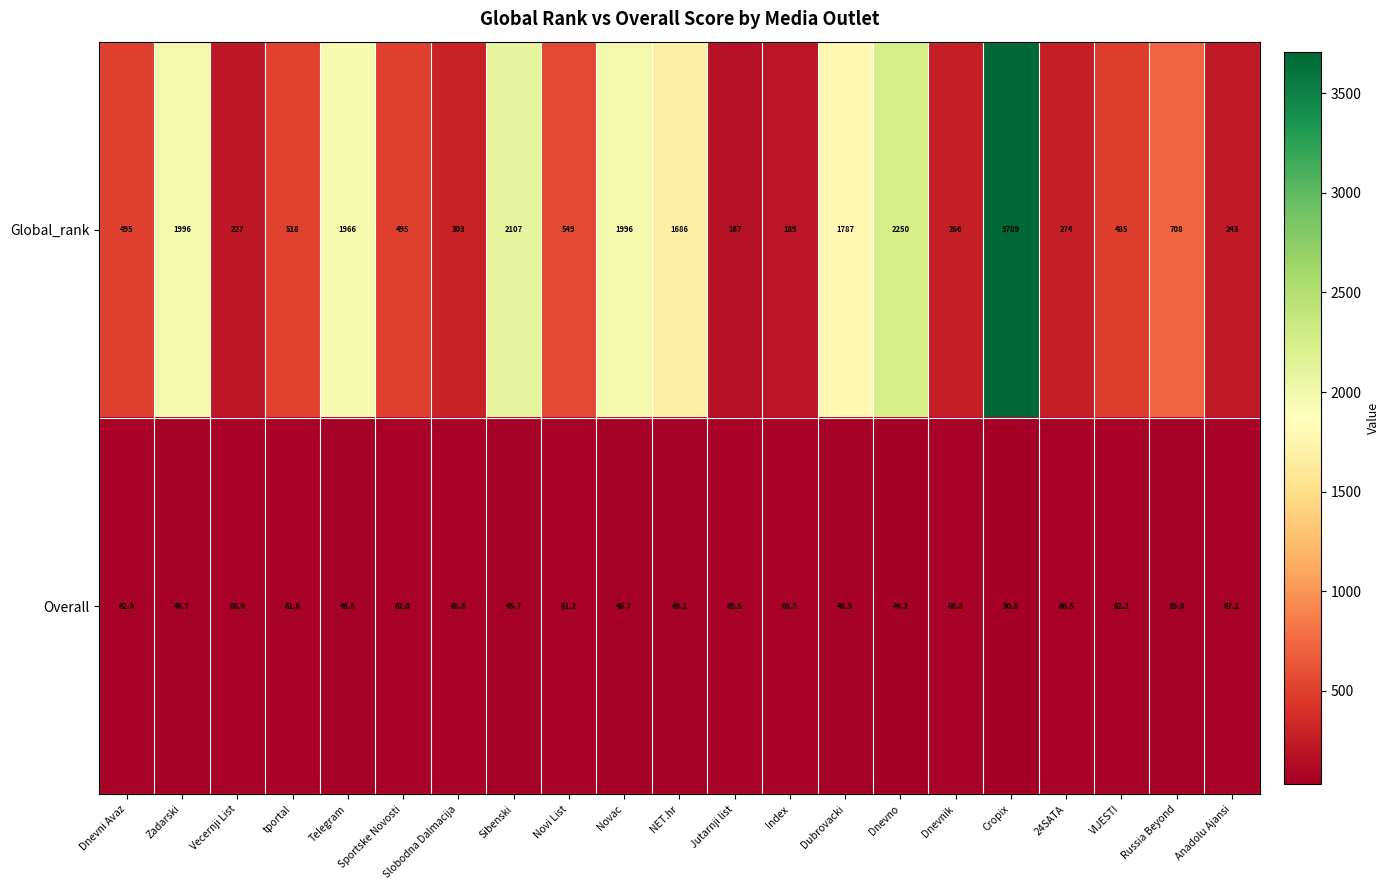

What is the approximate value of Overall at 24SATA?

66.5